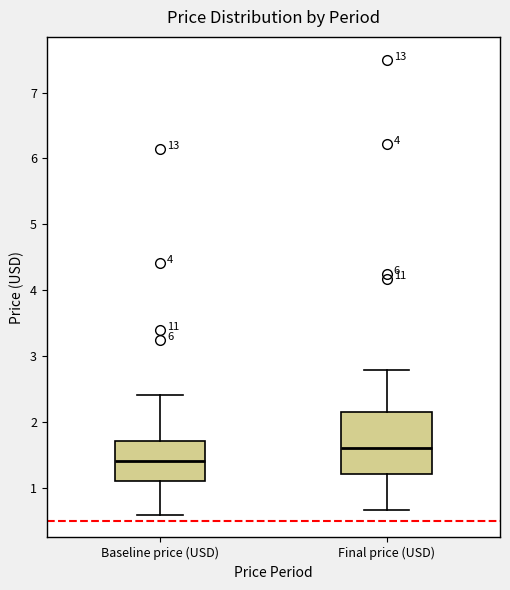

Which box's median line is the highest?

Final price (USD)